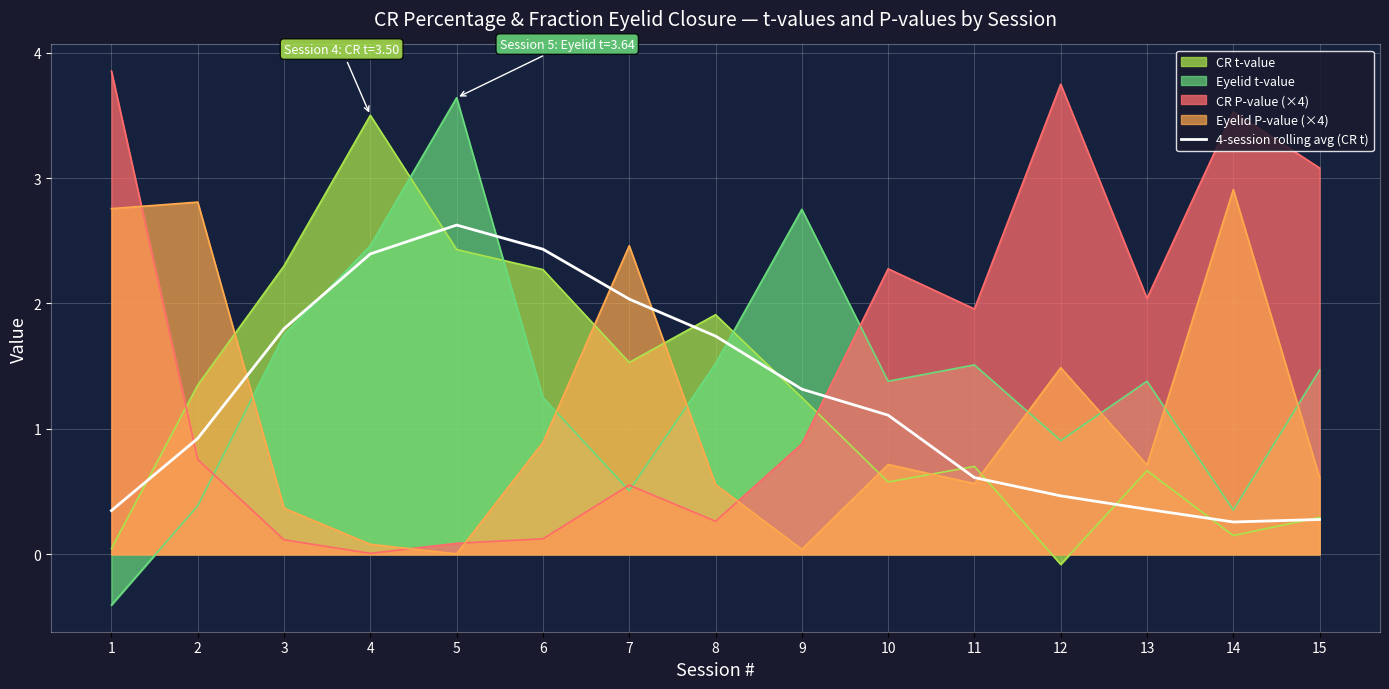

At which label is the value closest to 1?

2